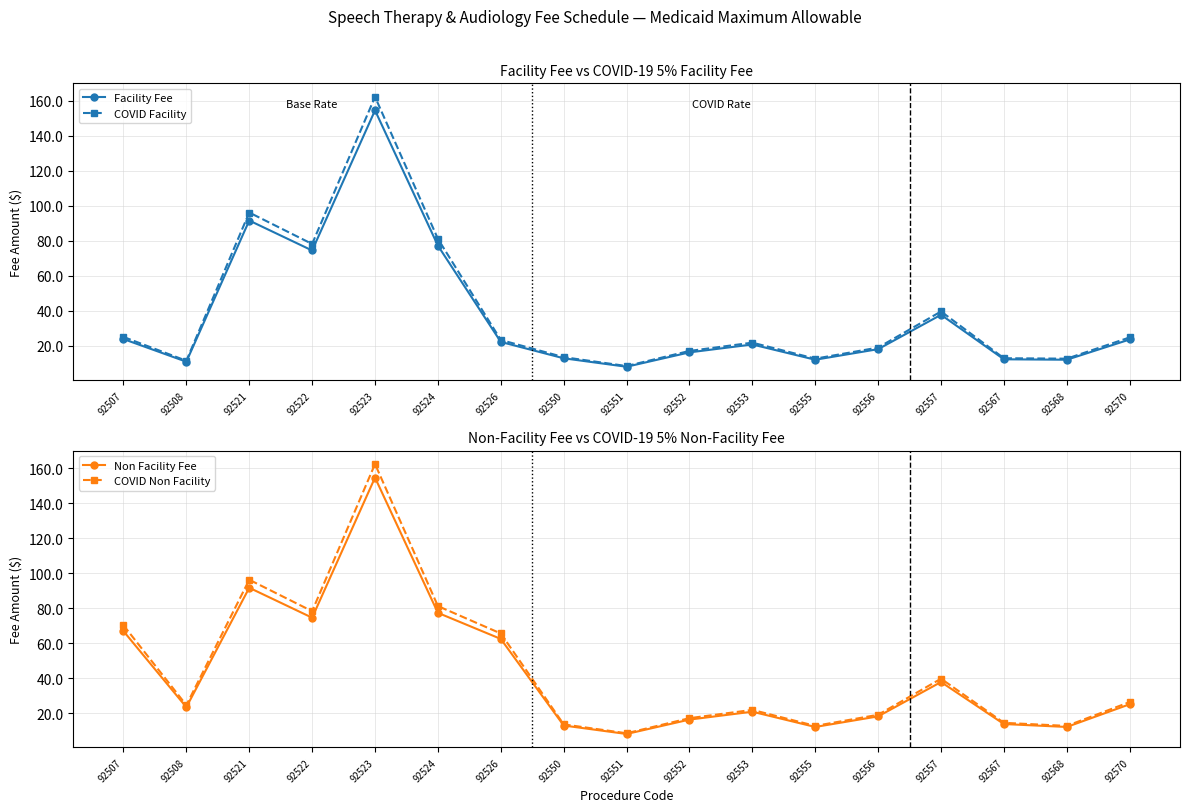

Does the chart have visible grid lines?

Yes